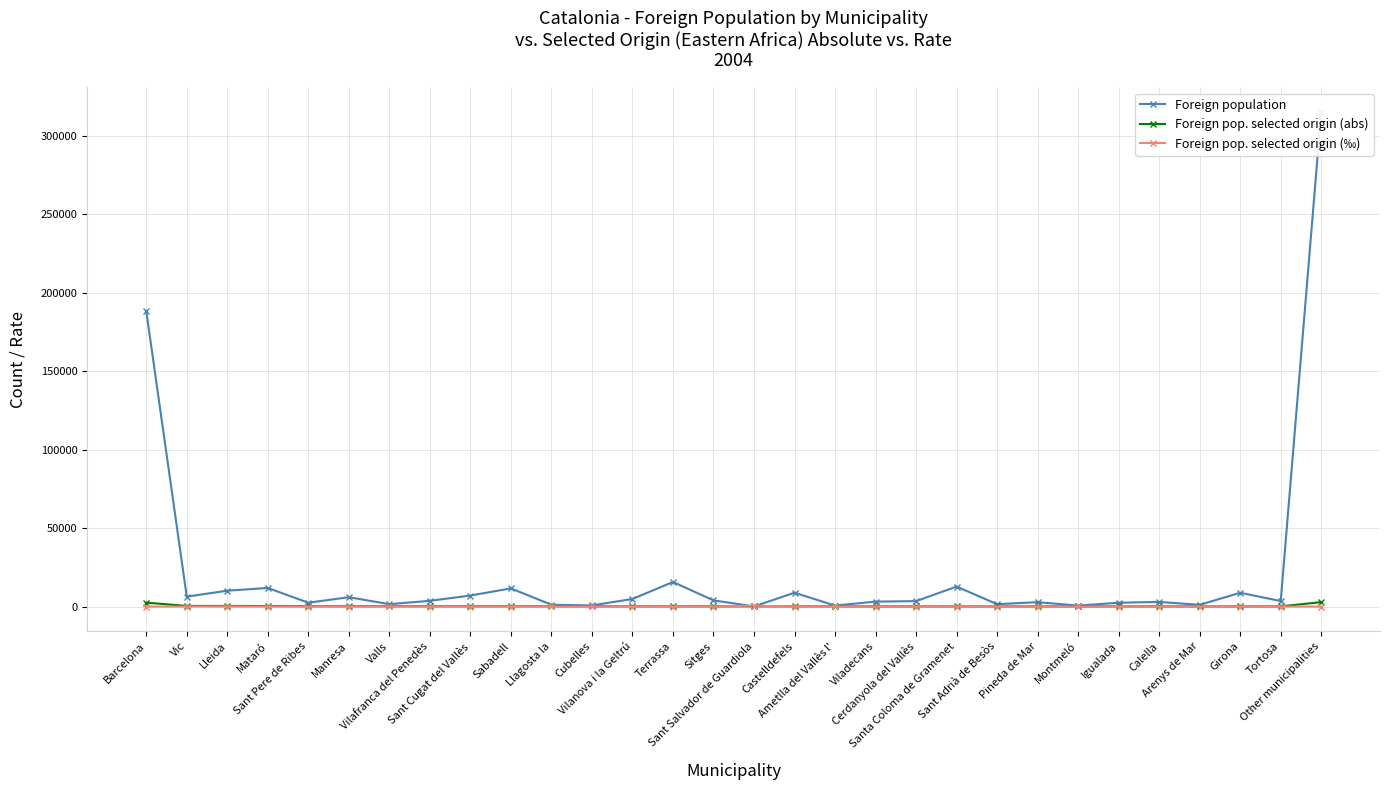

Is this an area chart (filled region under the line)?

No